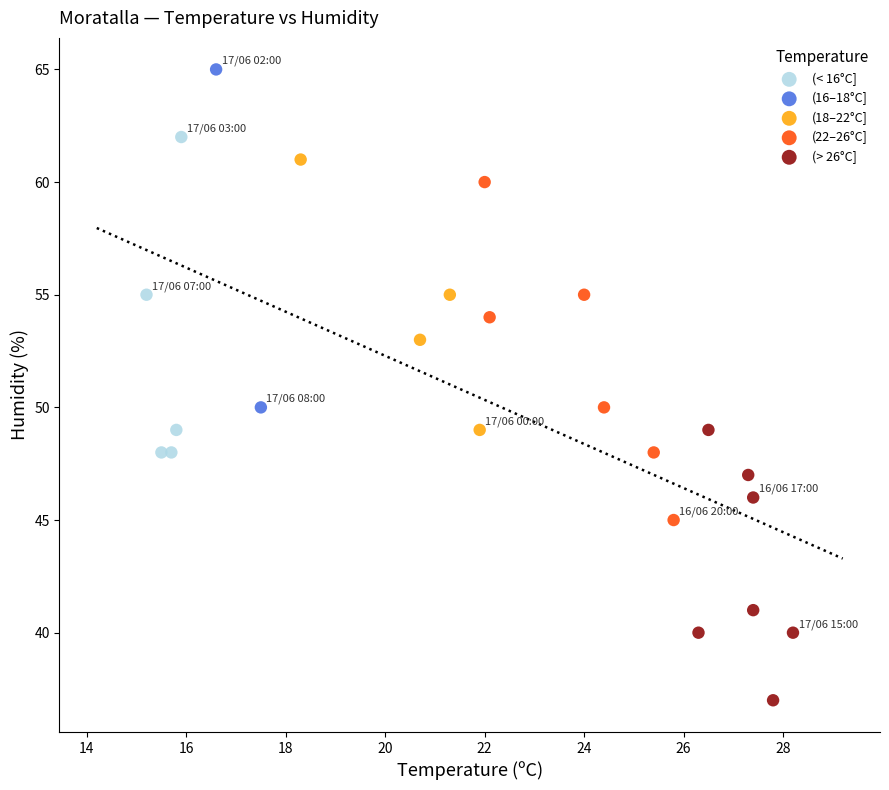

Which series contains the lowest Y value?

(> 26°C]